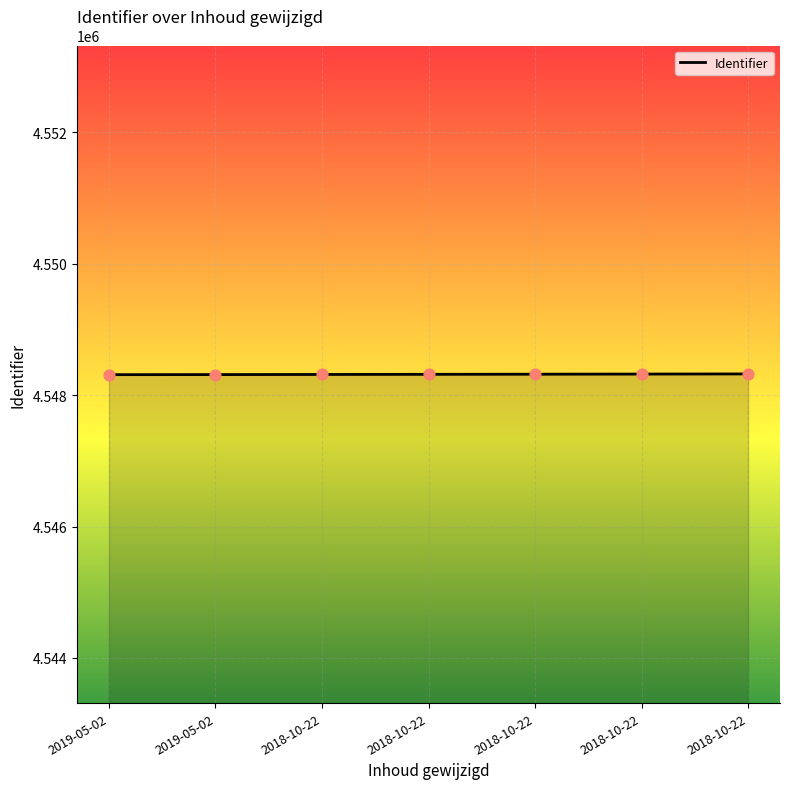

What is the change in value from 2019-05-02 to 2018-10-22?

+3